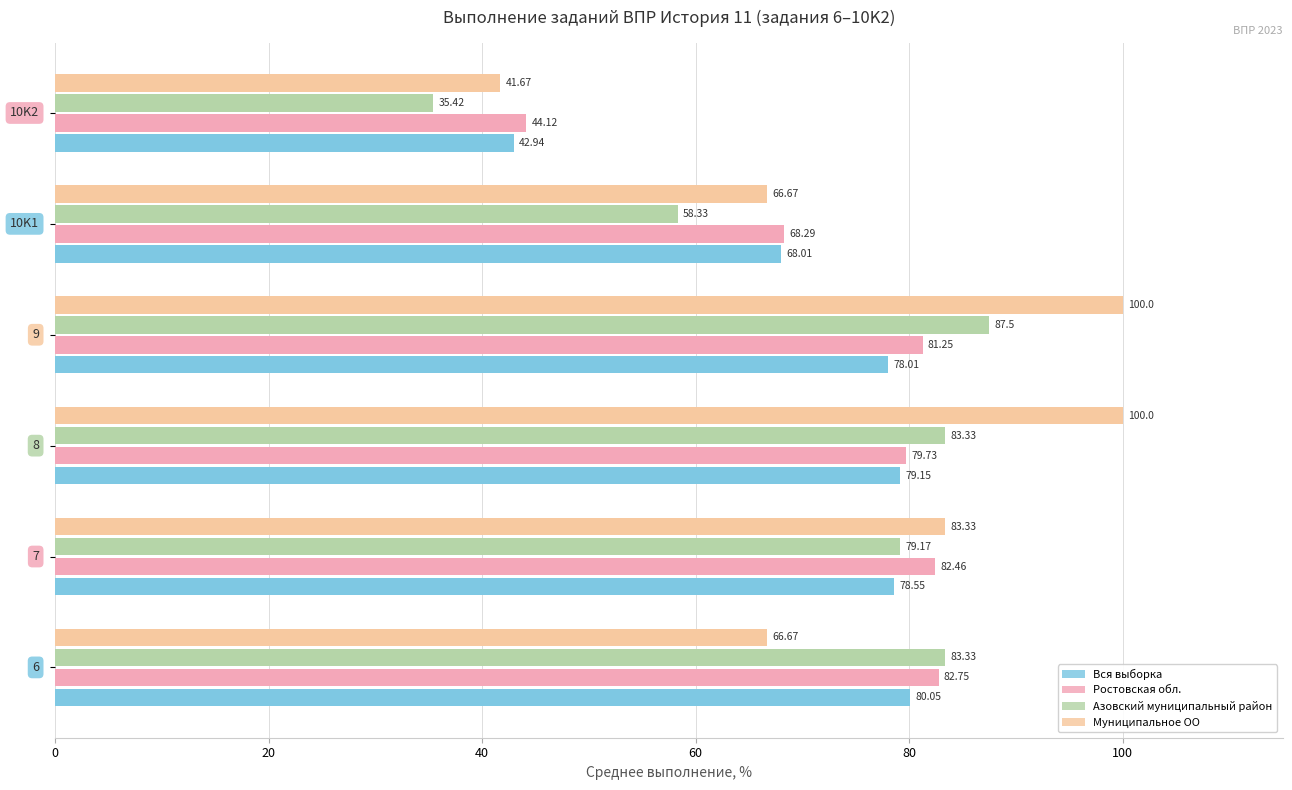

Which series has the largest total across all categories?

Муниципальное ОО